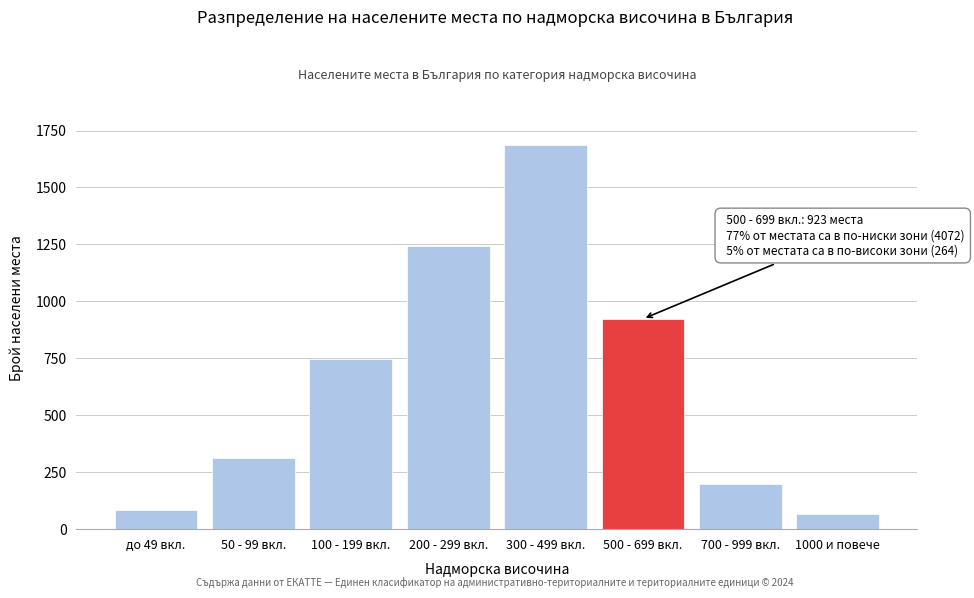

Reading right to left, what are all the values shown in this chart?

66	198	923	1687	1243	748	312	82